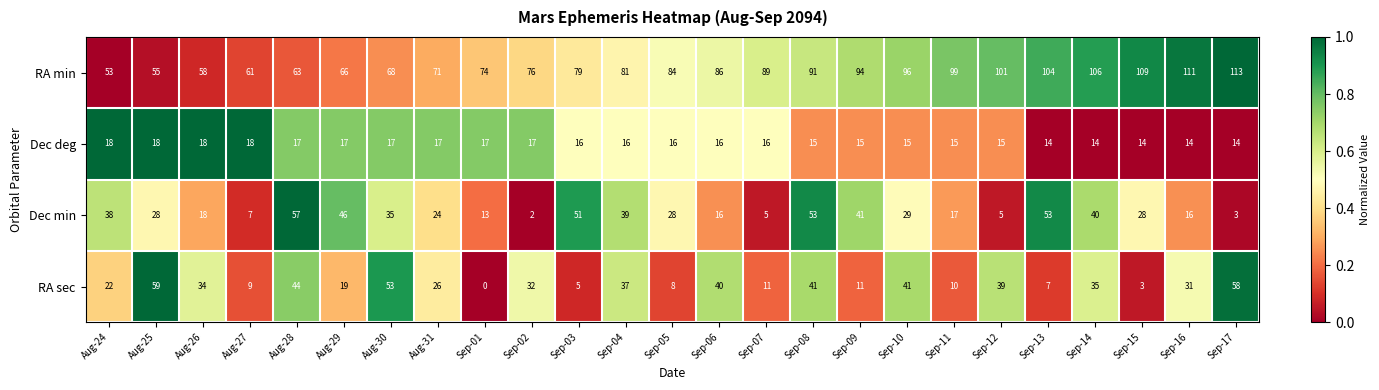

Rank the series at Sep-10 from lowest to highest value.

Dec deg, Dec min, RA sec, RA min